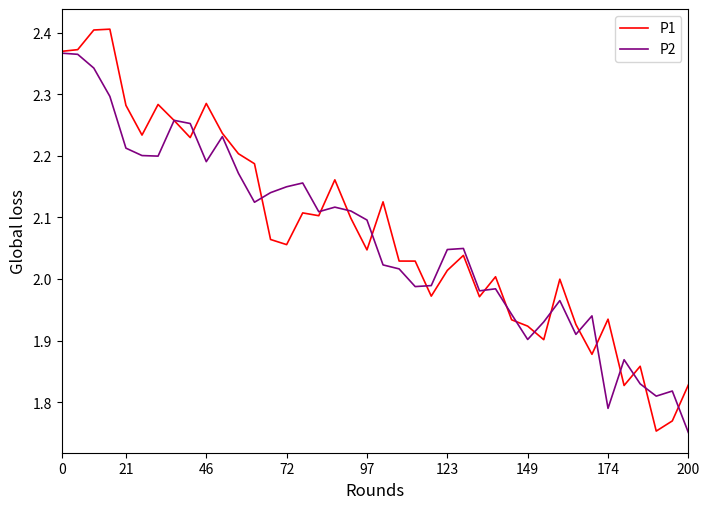

After their last crossing, which series has the higher values: P2 or P1?

P1